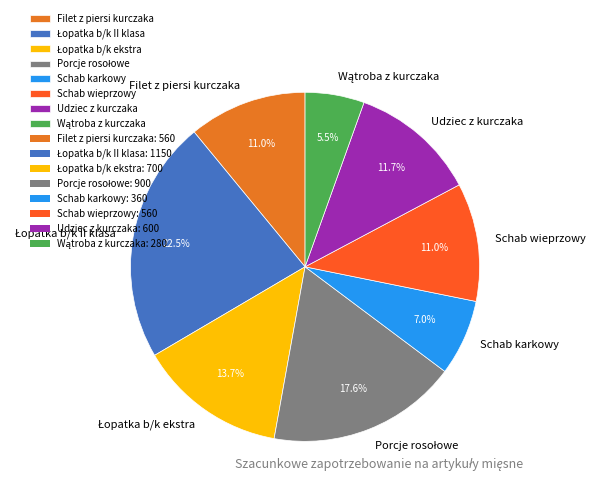

The Filet z piersi kurczaka slice represents 11% of the pie. True or false?

True